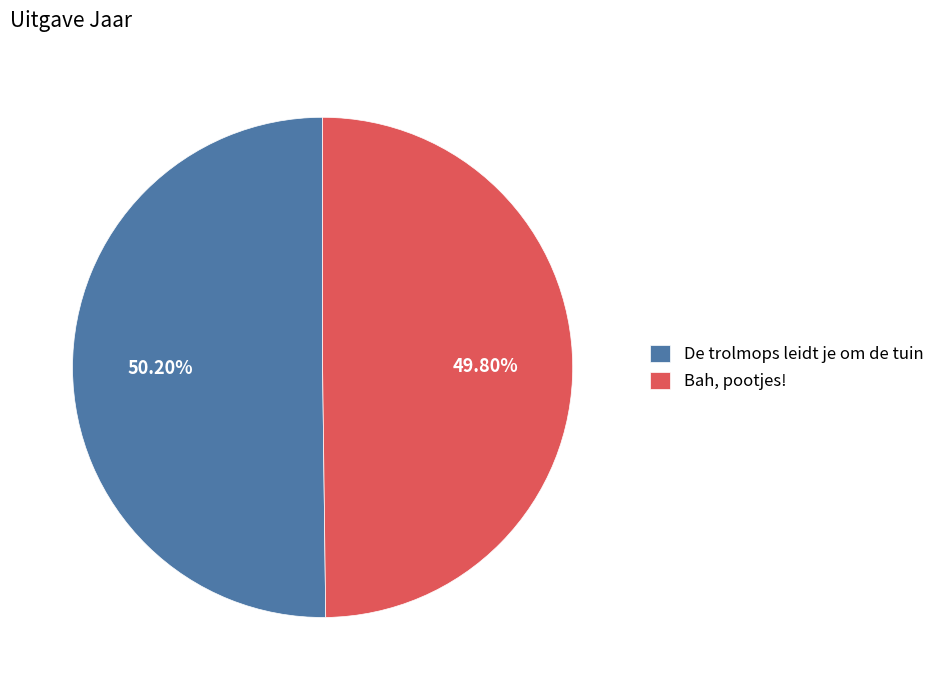

Rank the categories by value from highest to lowest.

De trolmops leidt je om de tuin, Bah, pootjes!